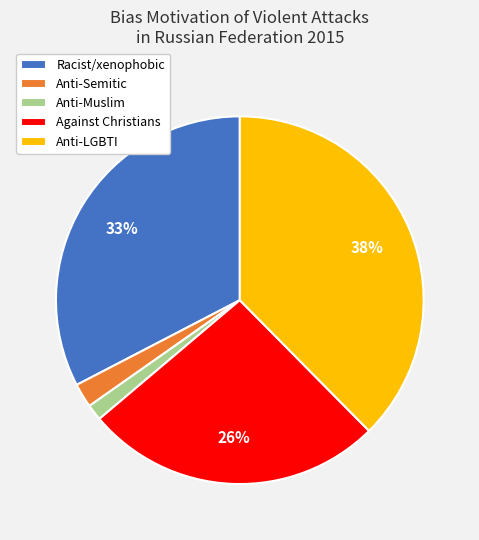

Is it true that Anti-Muslim is 13% of the pie?

False